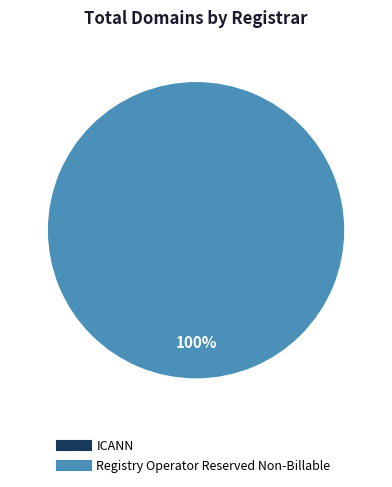

To the nearest percent, what is the average slice percentage?

50%